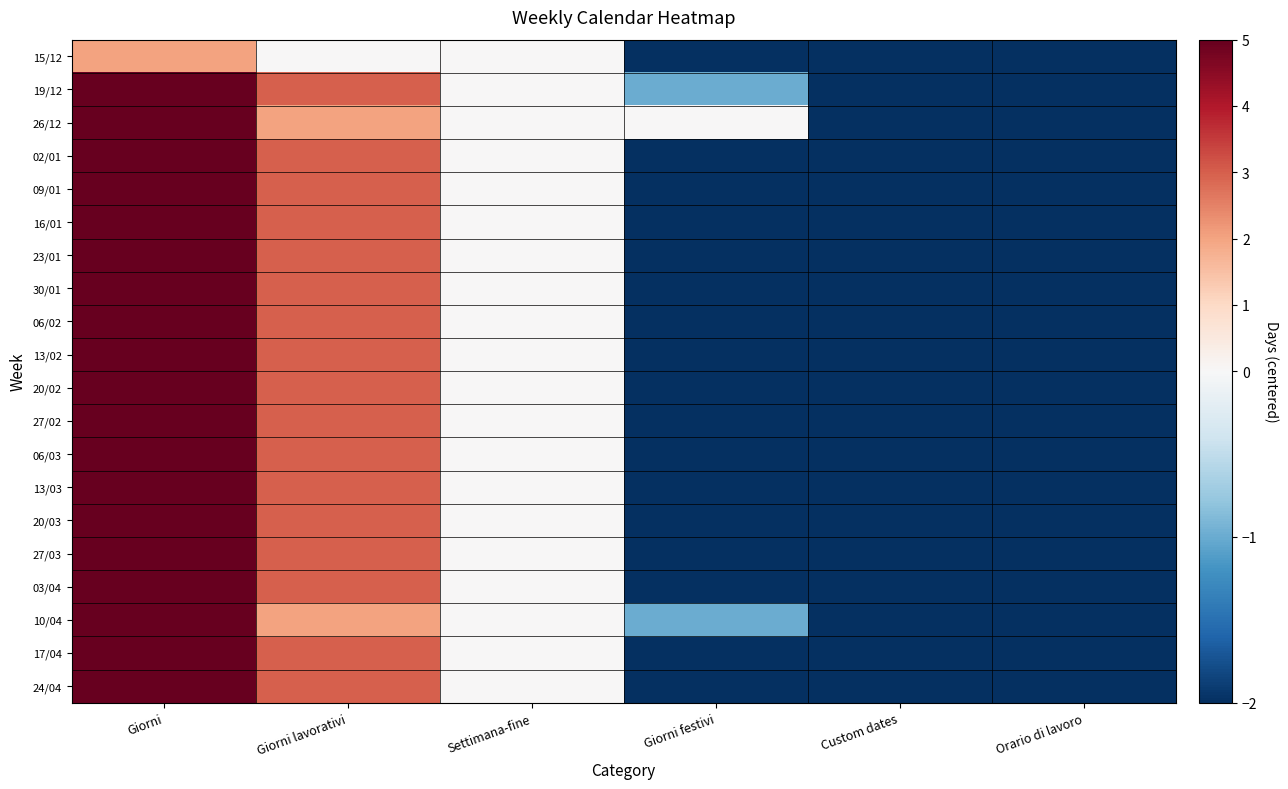

At which category does the chart reach its peak across all series?

Giorni